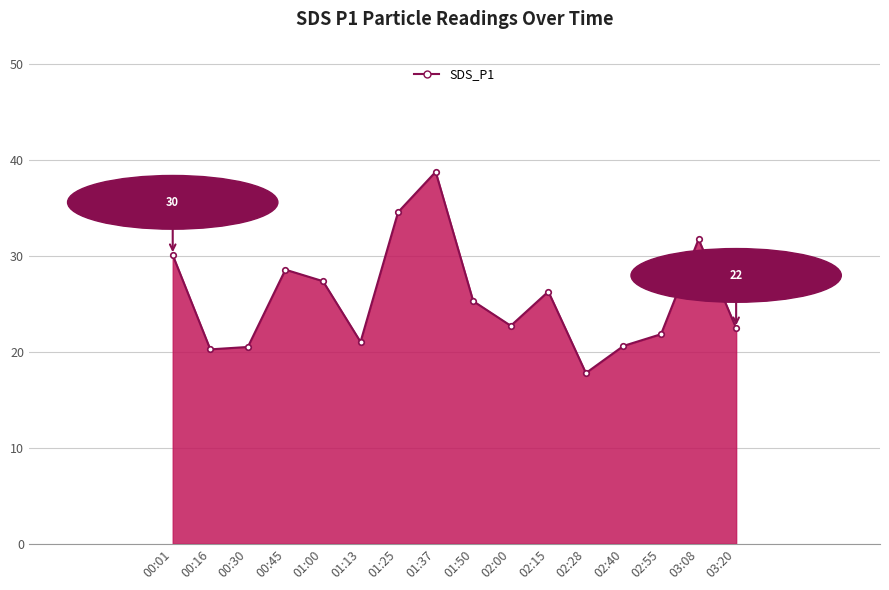

Where does the data first go above 25?

00:01